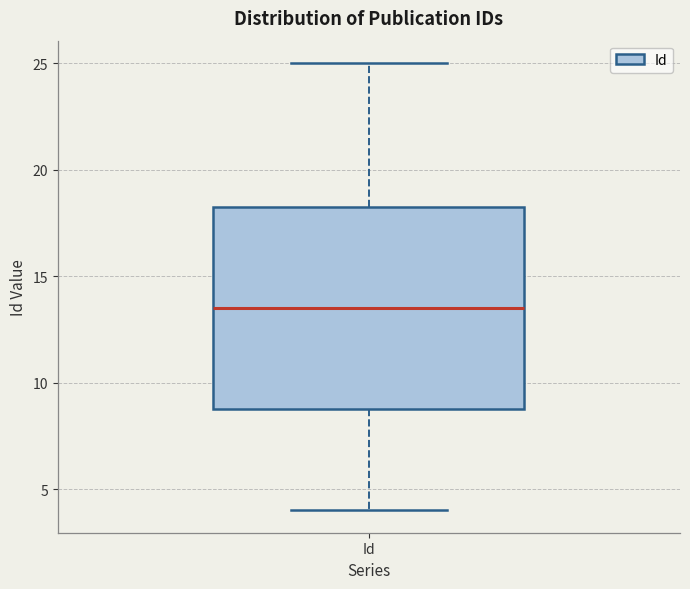

Where does the lower whisker of the box for Id end on the y-axis? The values are not printed on the chart, so give them approximately, as read against the axis.

4.0